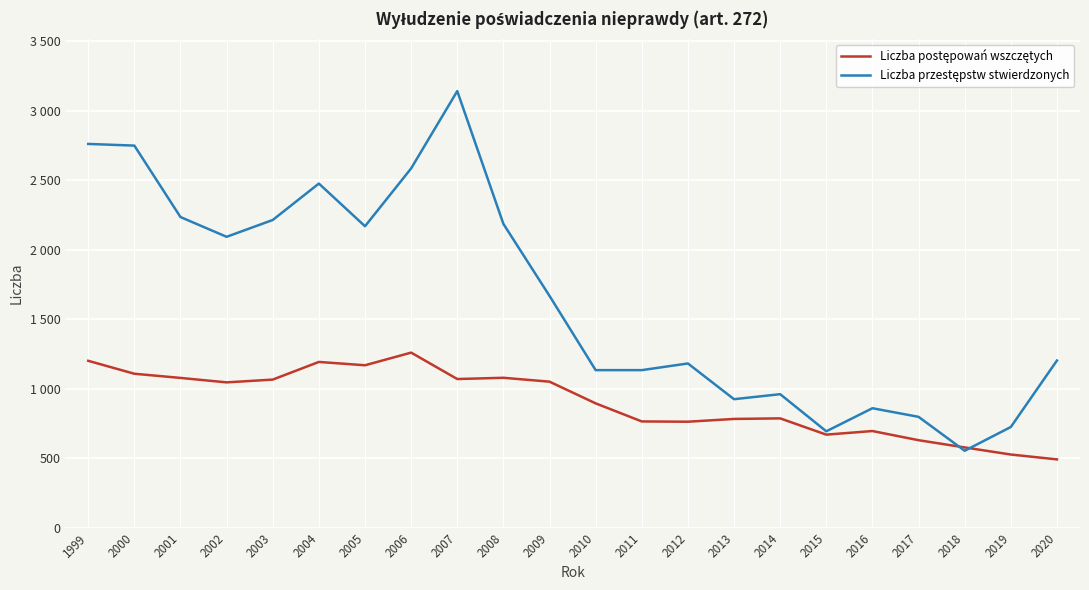

What is the value of the Liczba przestępstw stwierdzonych point at the 18th from the left?

859